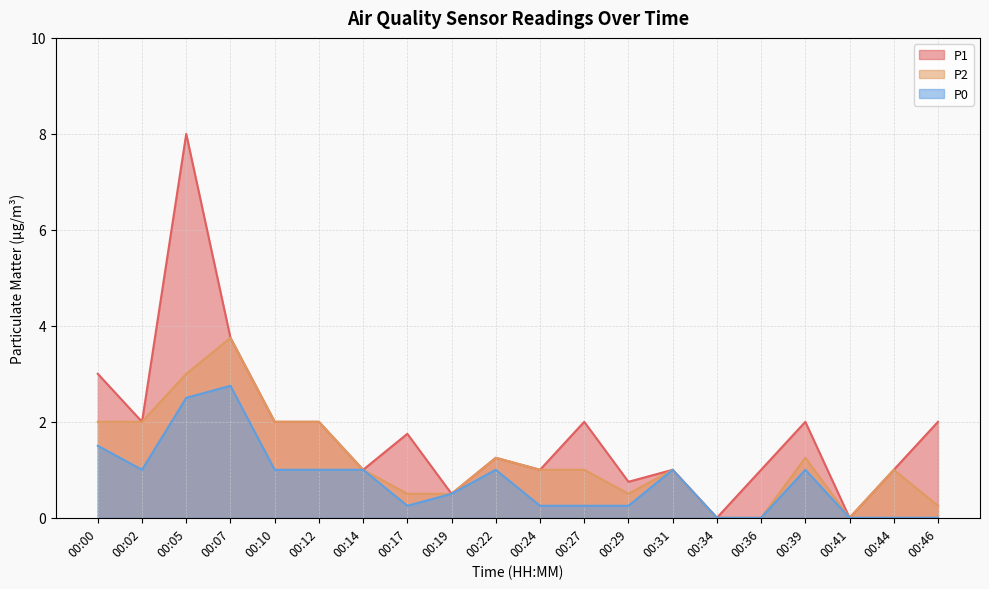

At which label does P0 first exceed 1?

00:00